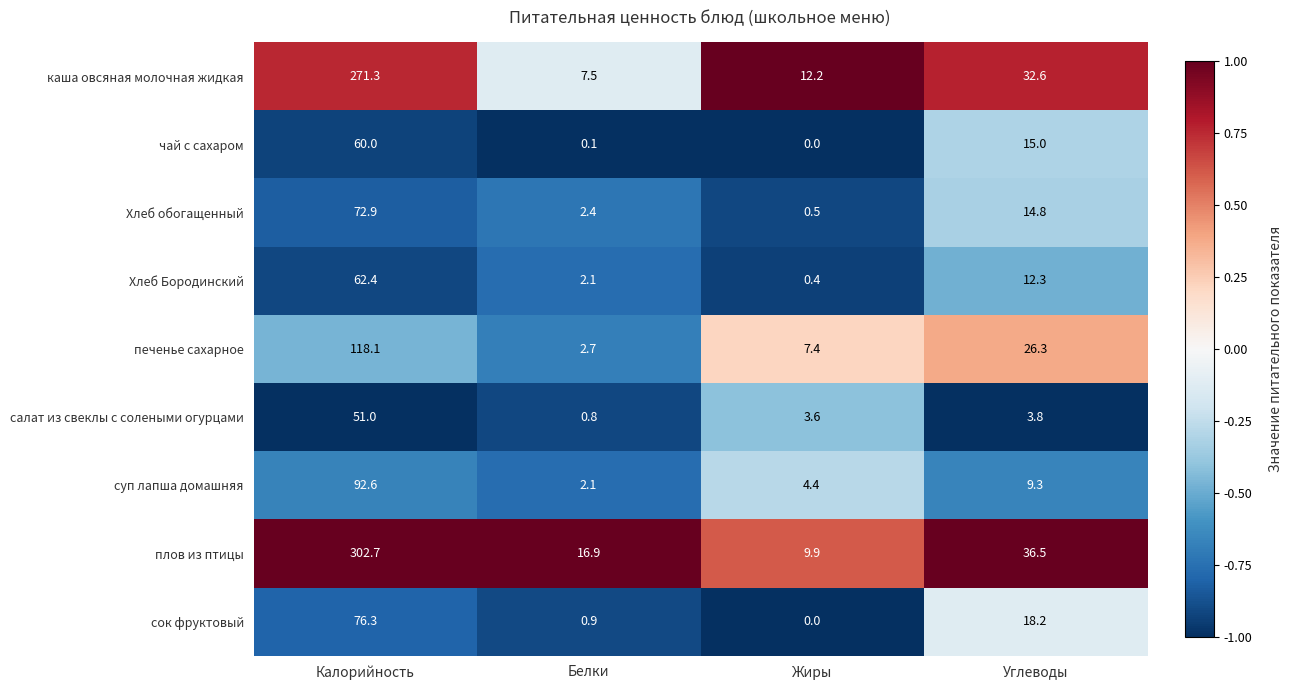

What is the minimum value shown in the chart?

0.0